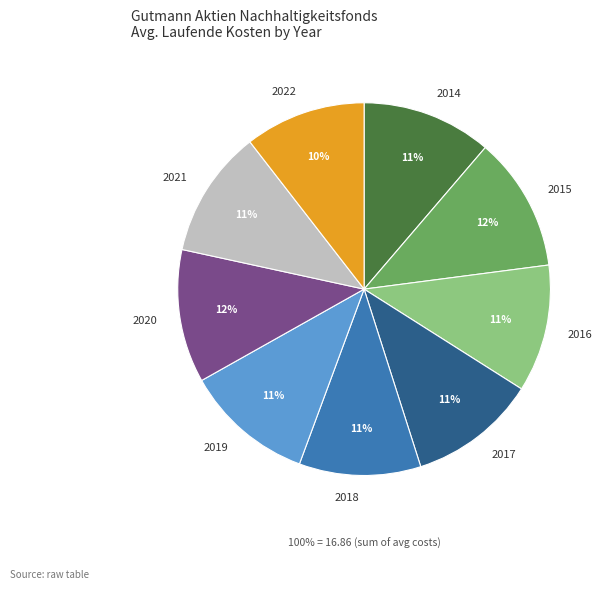

How many segments does this pie chart have?

9